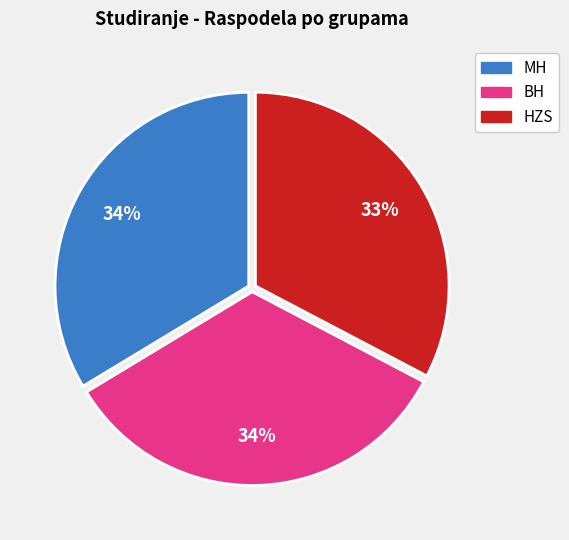

How many slices are in this pie chart?

3